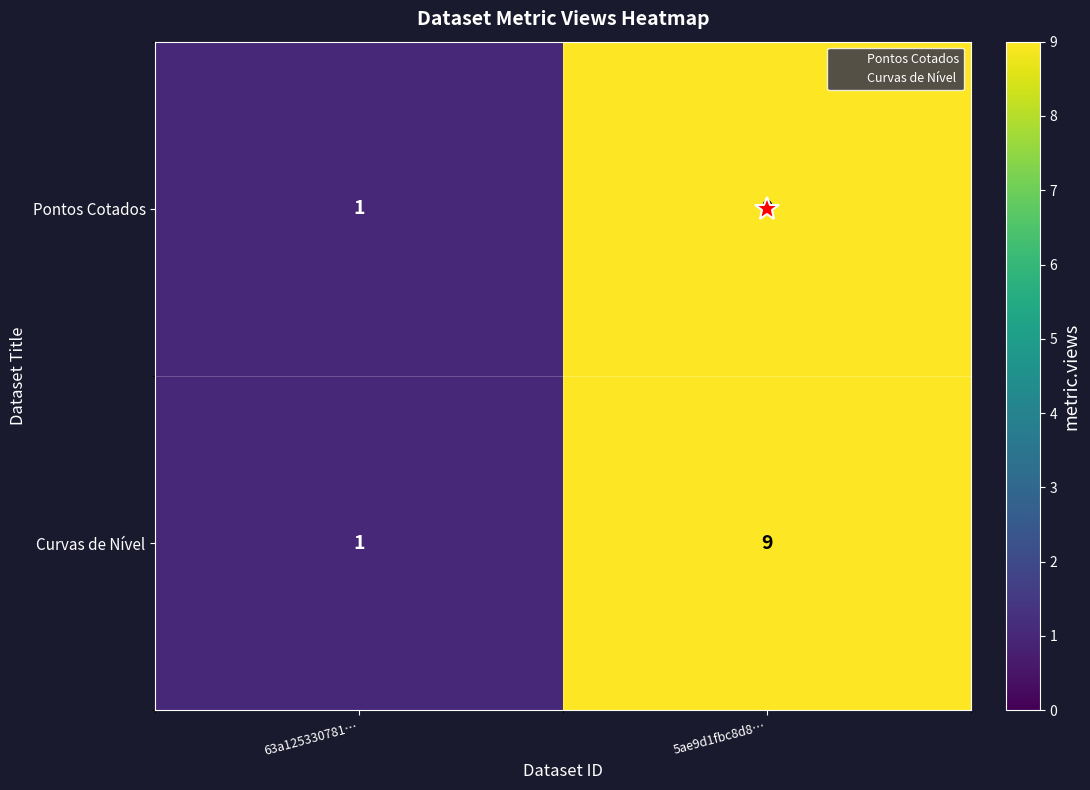

Count the number of data series in this chart.

2